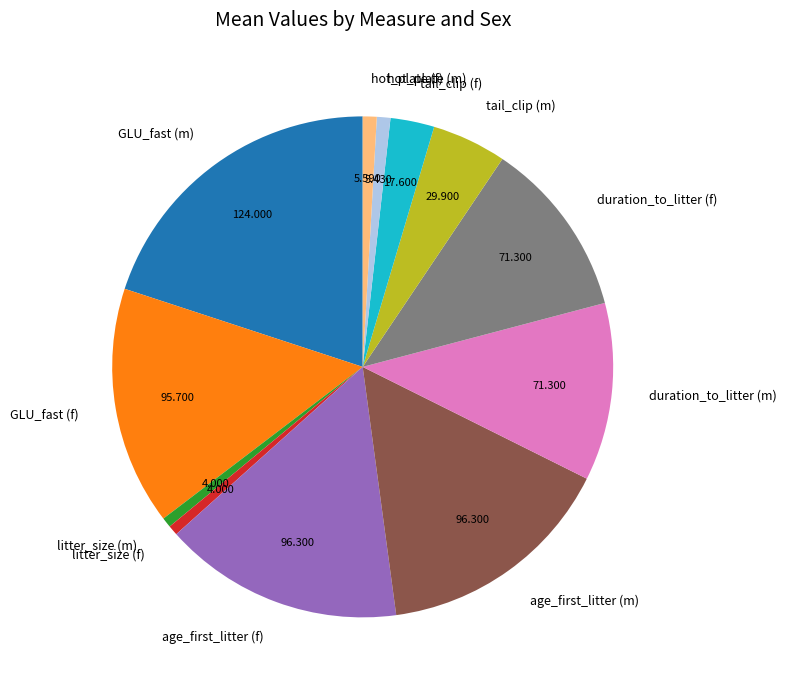

Is duration_to_litter (f) the majority of the pie?

No